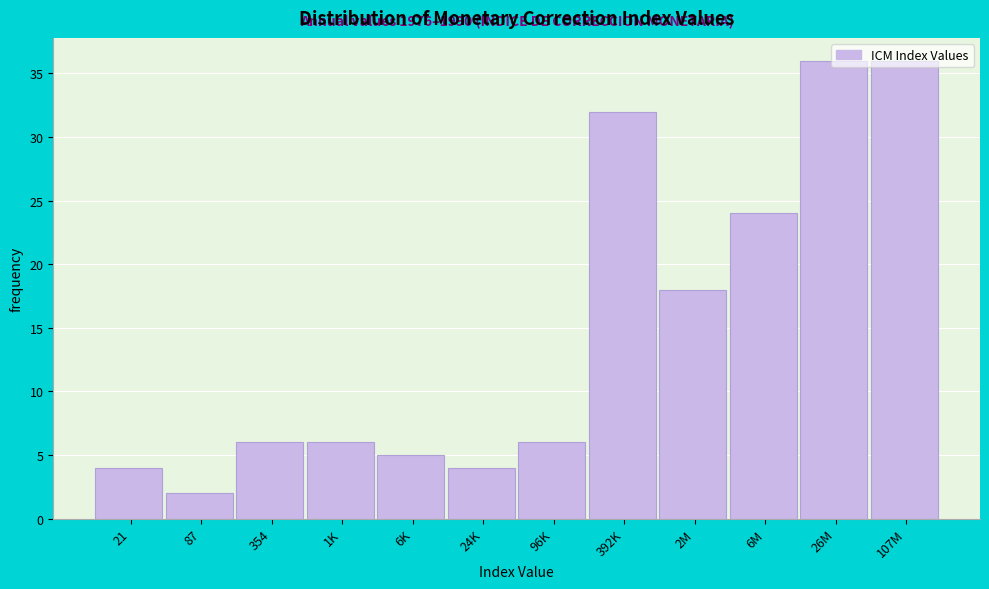

At which category does the chart reach its minimum across all series?

87